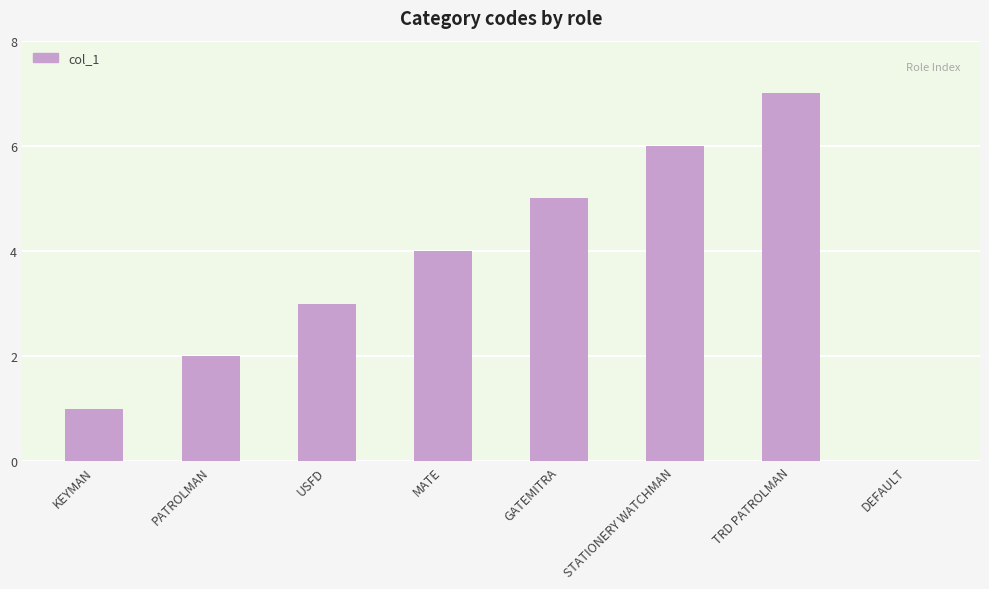

Reading left to right, what are all the values shown in this chart?

1	2	3	4	5	6	7	0